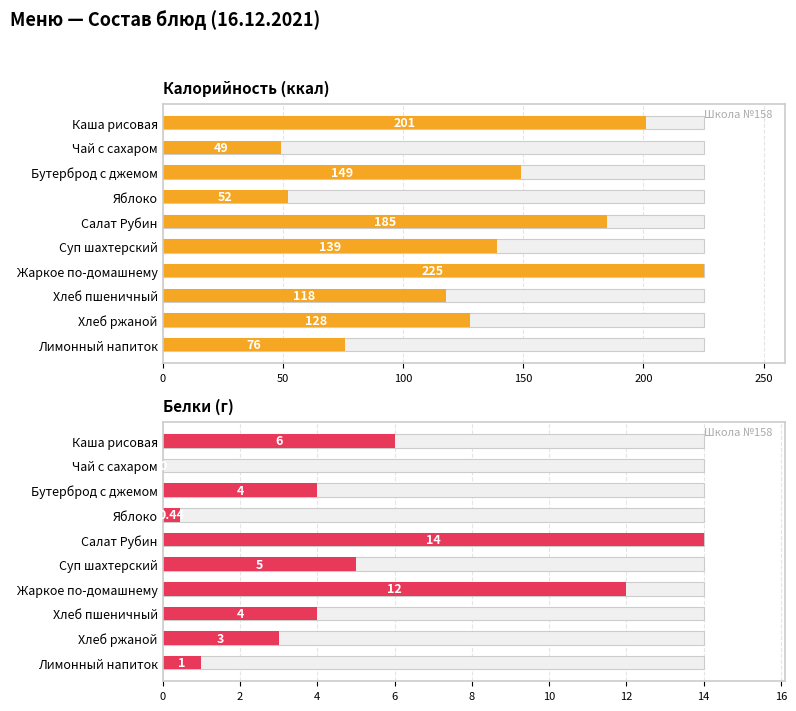

True or false: Белки (г) has a value of 1.8 at Хлеб пшеничный.

False